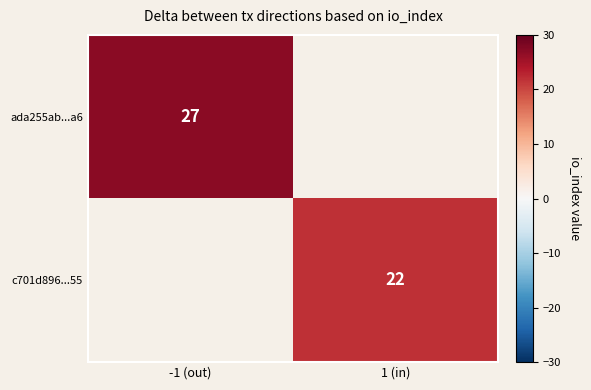

The value of c701d896...55 at 1 (in) is 30. True or false?

False